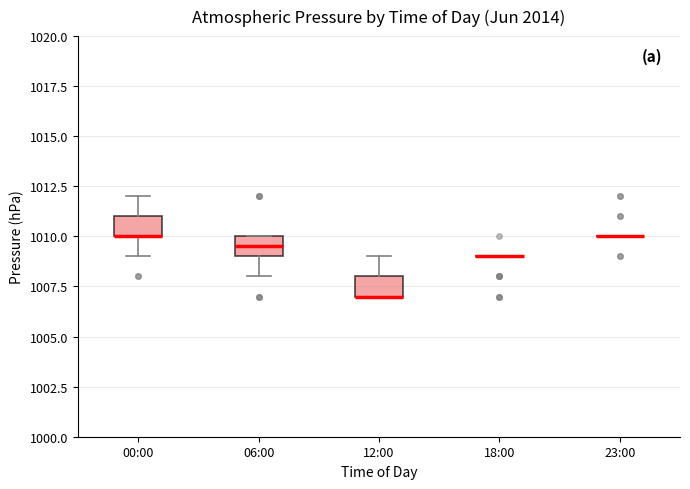

Reading left to right, read every box against the y-axis: the position of its median line, the range the box covers, and the ends of its whiskers. The values are not printed on the chart, so give them approximately, as read against the axis.

00:00: median 1010.0 (drawn on the box's lower edge), box 1010.0 to 1011.0, whiskers 1009.0 to 1012.0
06:00: median 1009.5, box 1009.0 to 1010.0, whiskers 1008.0 to 1010.0
12:00: median 1007.0 (drawn on the box's lower edge), box 1007.0 to 1008.0, whiskers 1007.0 to 1009.0
18:00: box collapsed to a line at 1009.0, whiskers 1009.0 to 1009.0
23:00: box collapsed to a line at 1010.0, whiskers 1010.0 to 1010.0